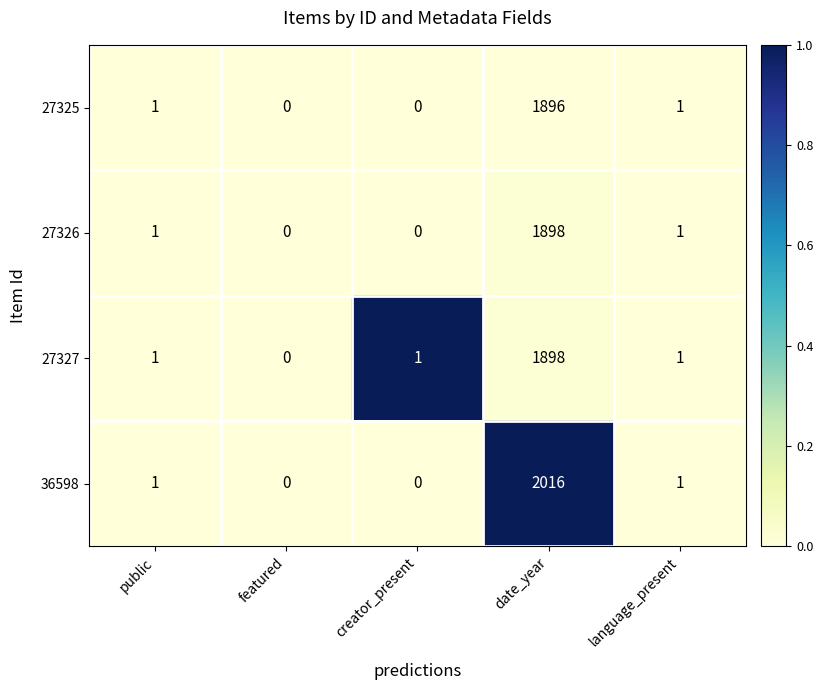

Which series has the largest range (max minus min)?

36598